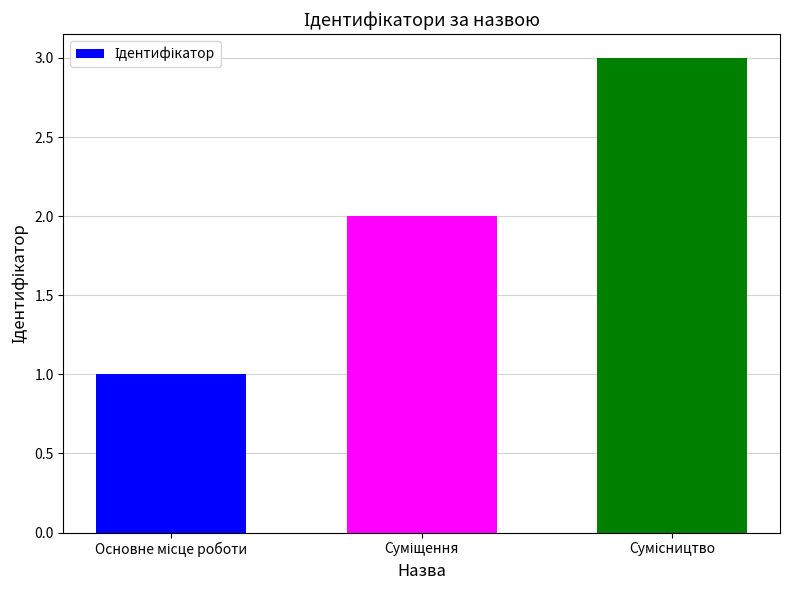

What is the greatest value displayed?

3